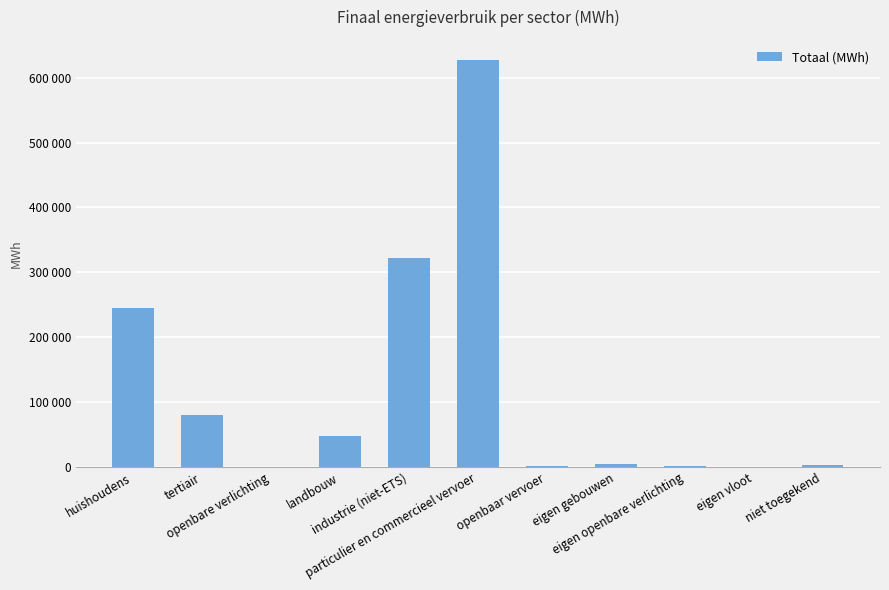

Is it true that the value at openbaar vervoer is 1822.9?

False